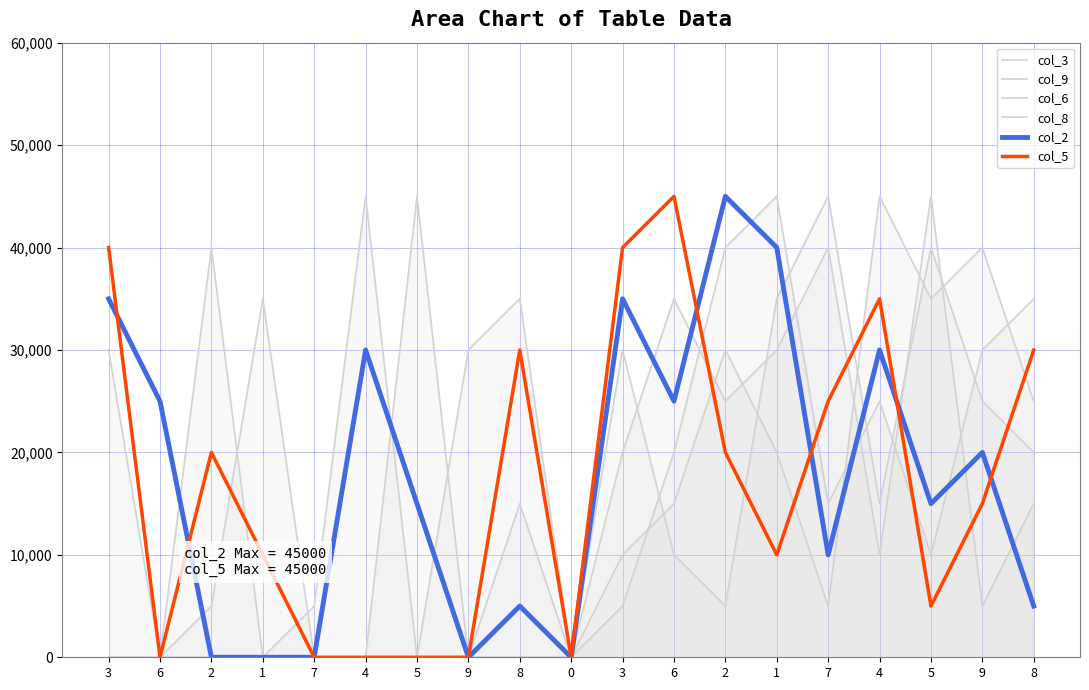

What is the spread (max minus min) of values at 8?

35000